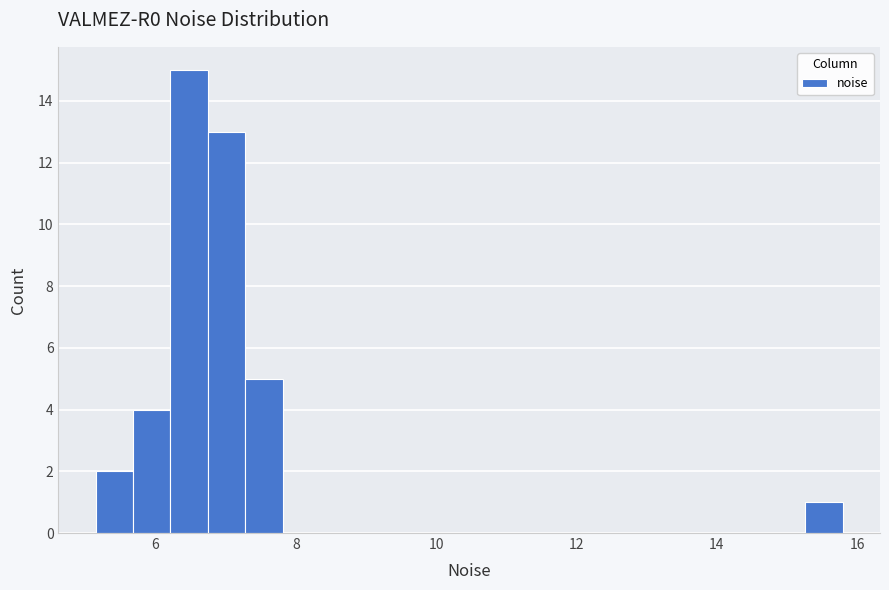

Around what value on the x-axis is the tallest bar? Give the approximate position of its centre, as read against the axis.

6.4